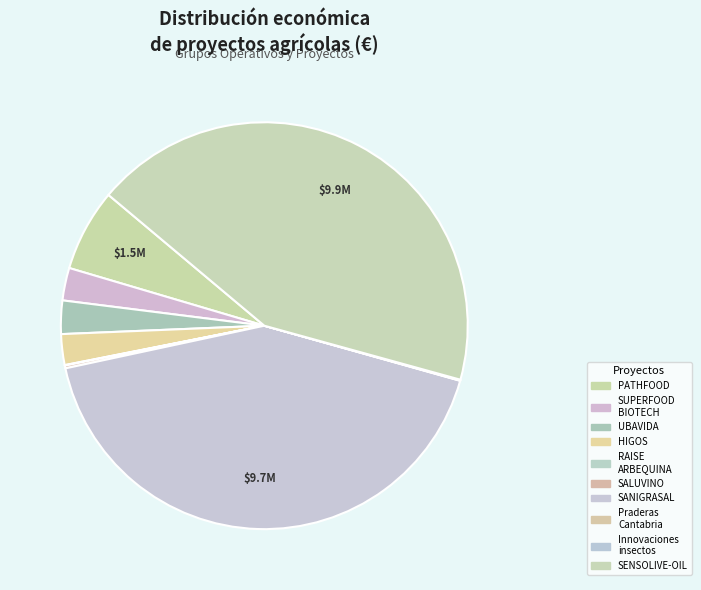

What is the smallest slice in the pie chart?

Praderas de Cantabria